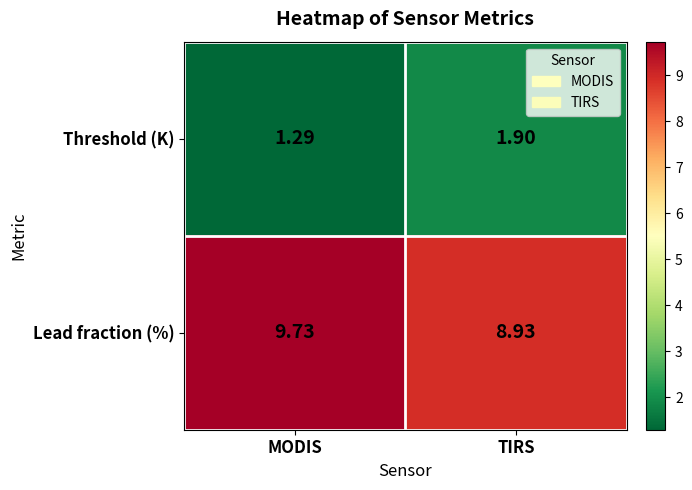

What is the spread (max minus min) of values at TIRS?

7.0